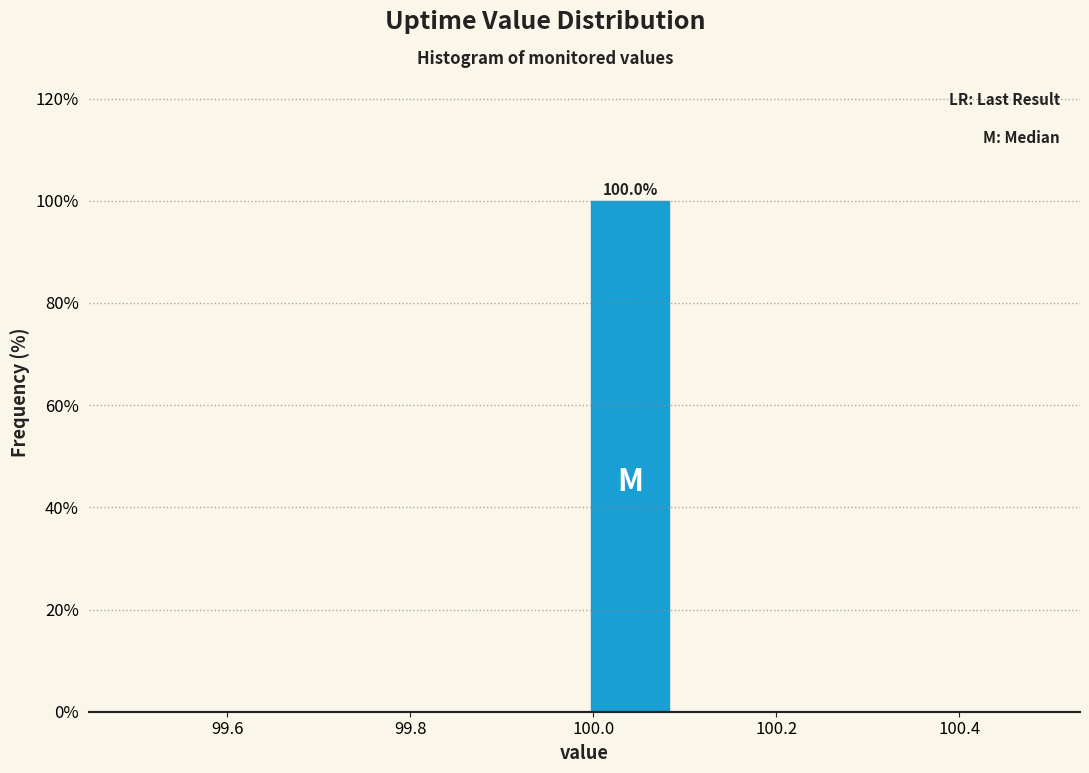

Over which range of the x-axis is the bar tallest?

99.99 to 100.09